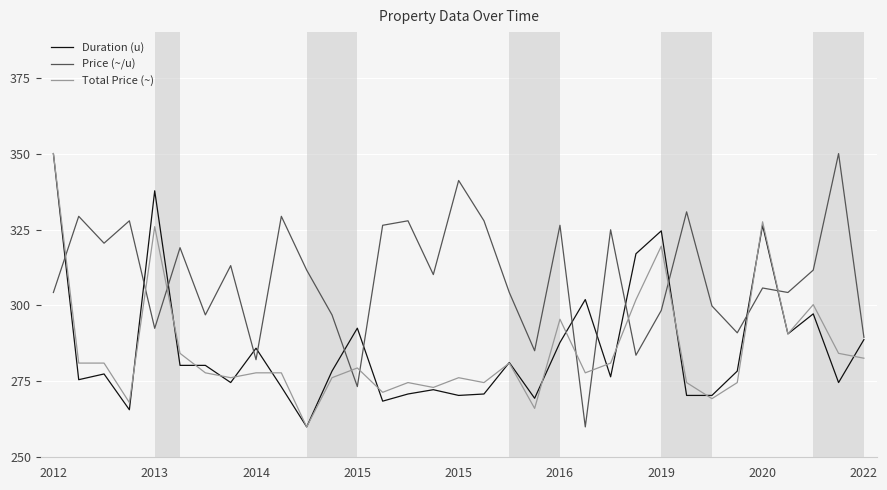

Which series ends up on top after the final intersection of Price (~/u) and Total Price (~)?

Price (~/u)